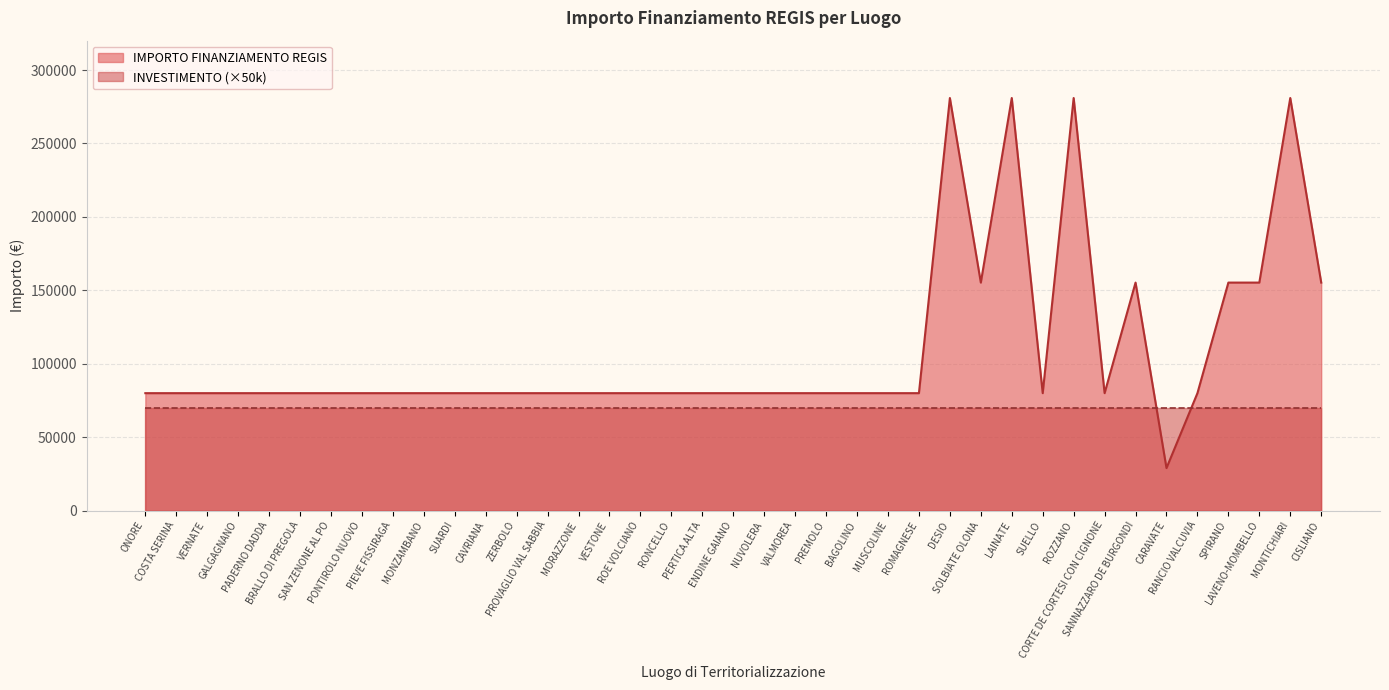

What is the average value?

108886